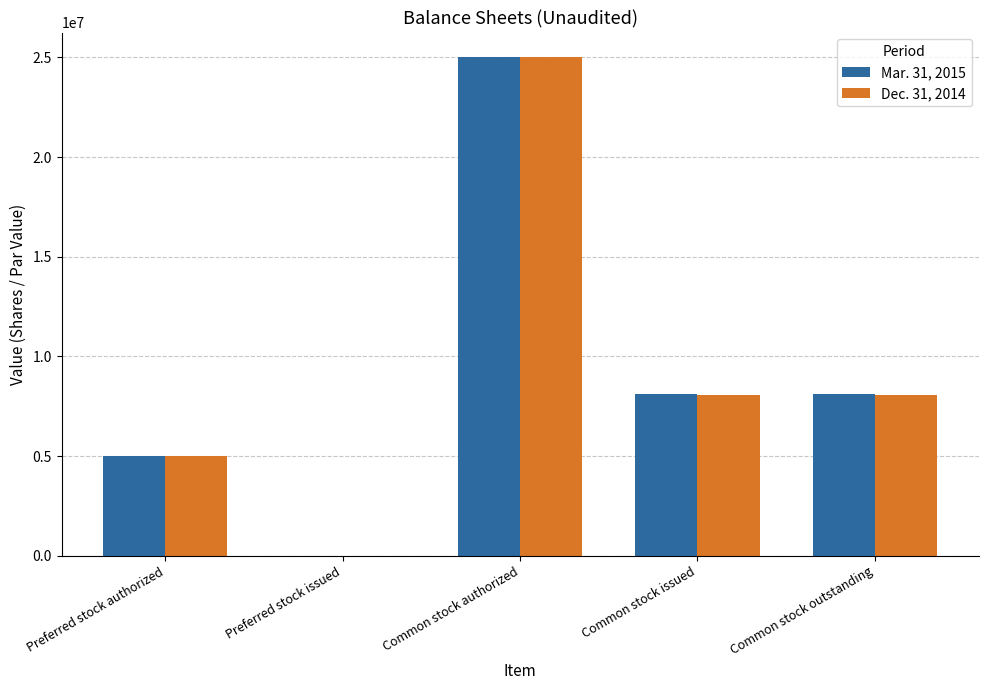

Reading left to right, transcribe all the data shown in this chart.

Mar. 31, 2015: 5000000	0	25000000	8112530	8112530
Dec. 31, 2014: 5000000	0	25000000	8055365	8055365